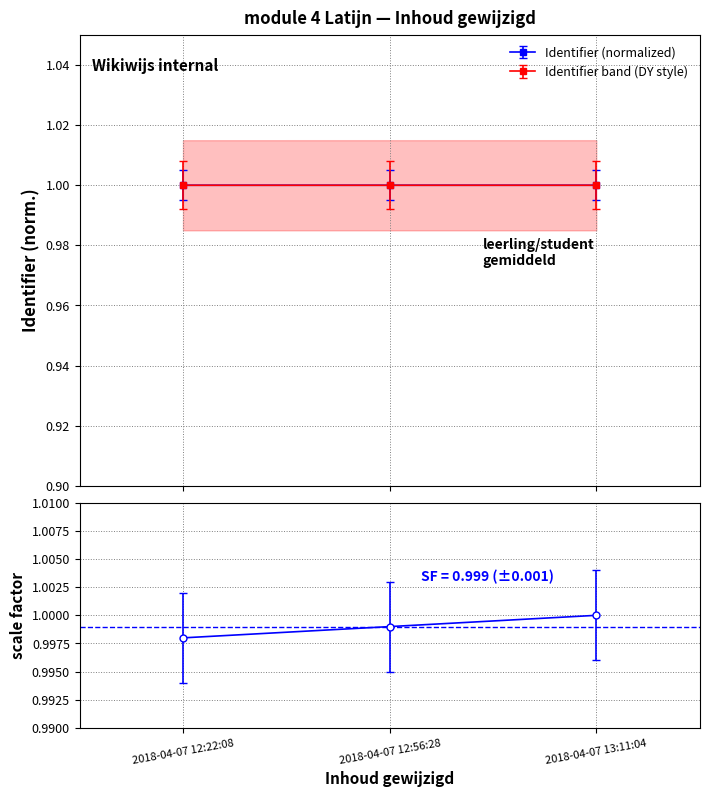

Read the value at 2018-04-07 13:11:04.

1.0